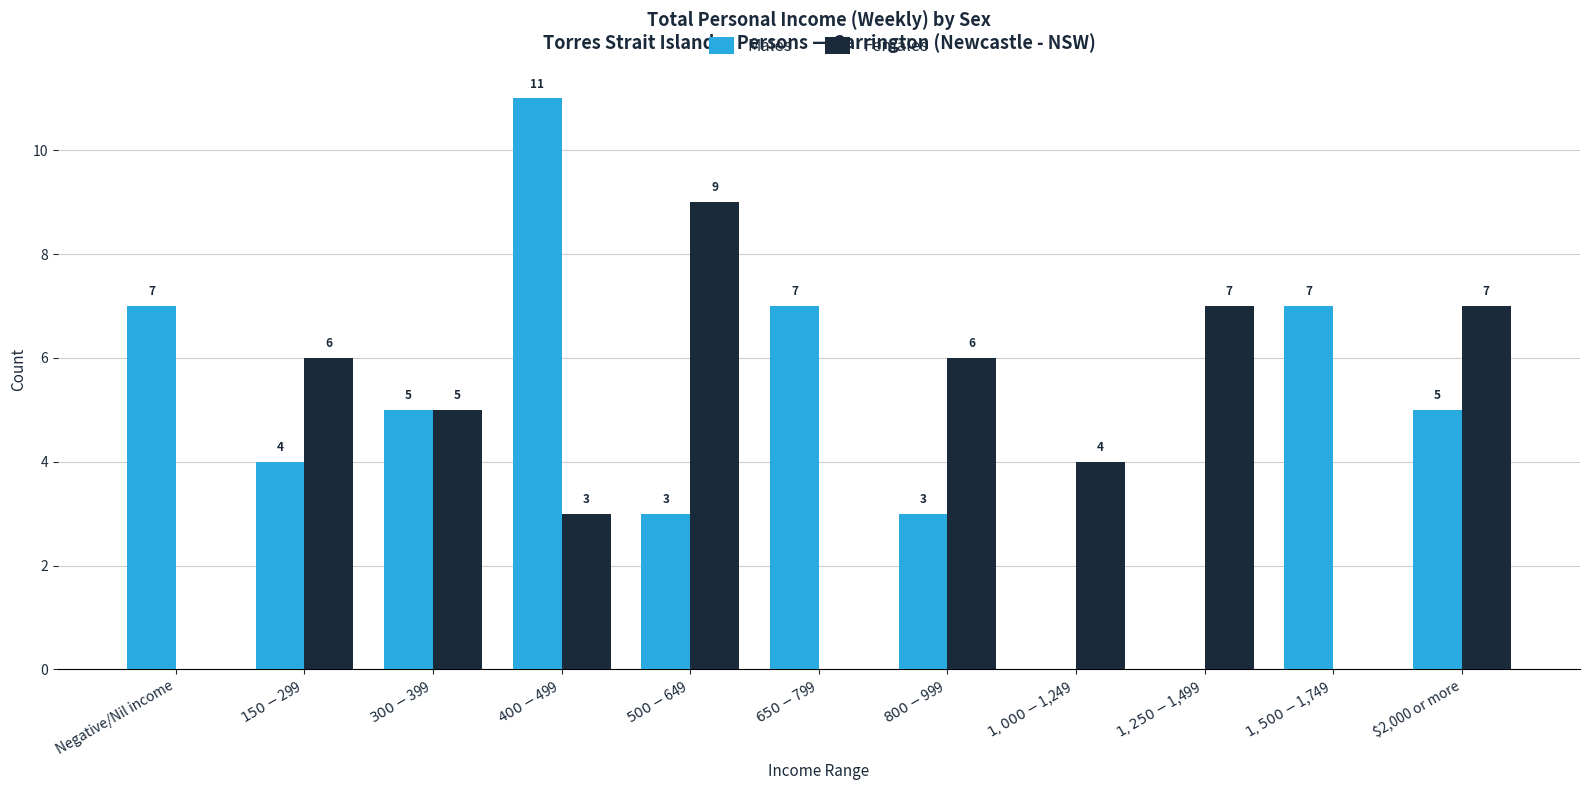

What is the maximum value for Females?

9